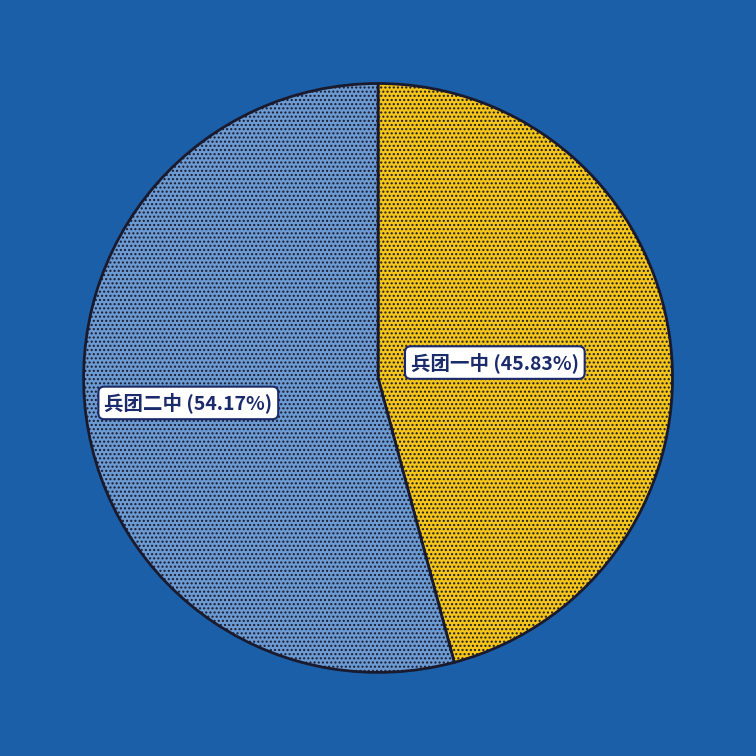

Is there any slice that represents more than half of the pie?

Yes